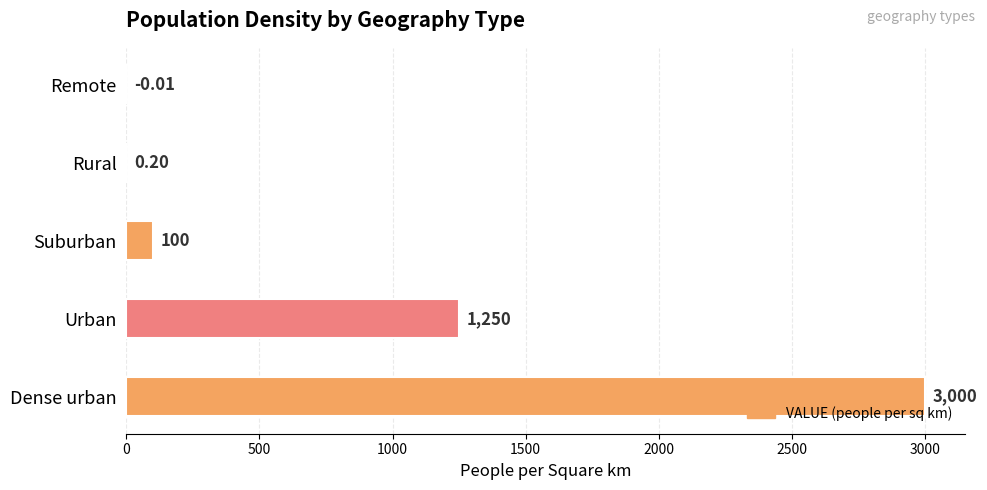

At which label is the value closest to 1499?

Urban